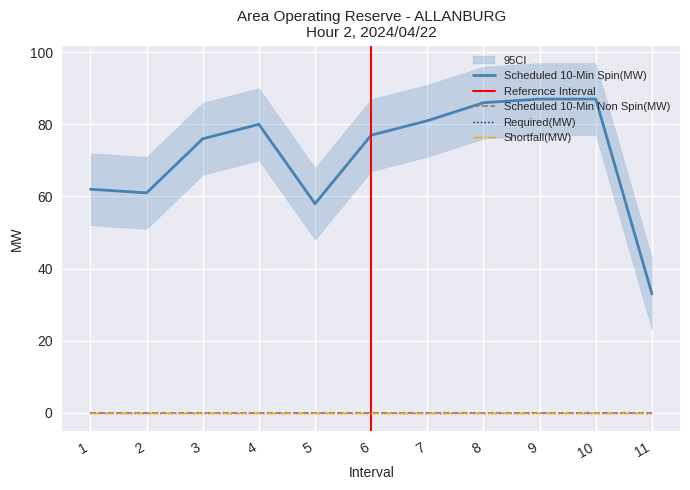

What is the sum of all Scheduled 10-Min Spin(MW) values?

788